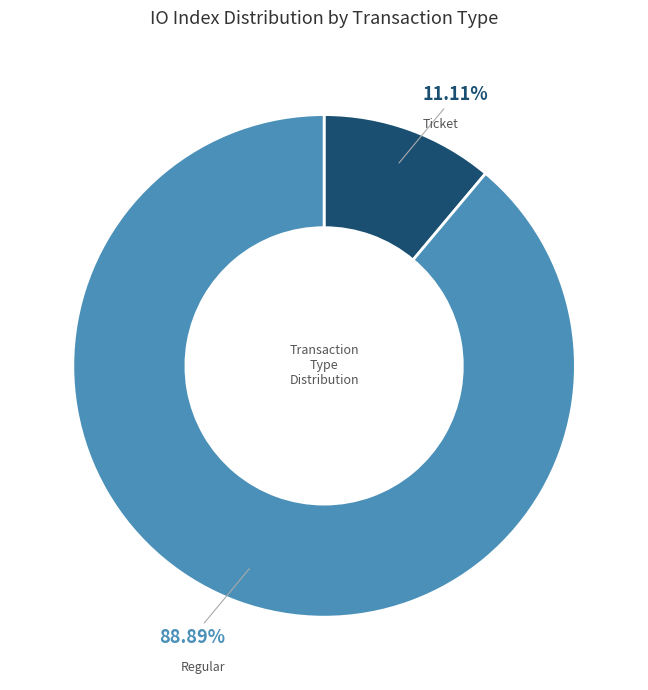

Is it true that Regular is 99% of the pie?

False